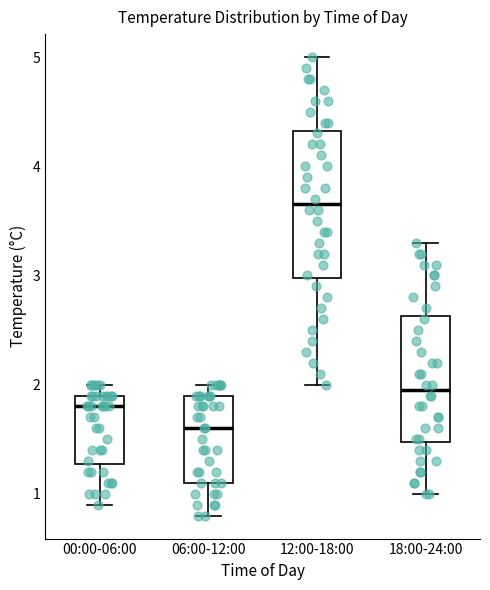

Reading left to right, read every box against the y-axis: the position of its median line, the range the box covers, and the ends of its whiskers. The values are not printed on the chart, so give them approximately, as read against the axis.

00:00-06:00: median 1.8, box 1.3 to 1.9, whiskers 0.9 to 2.0
06:00-12:00: median 1.6, box 1.1 to 1.9, whiskers 0.8 to 2.0
12:00-18:00: median 3.7, box 3.0 to 4.3, whiskers 2.0 to 5.0
18:00-24:00: median 2.0, box 1.5 to 2.6, whiskers 1.0 to 3.3